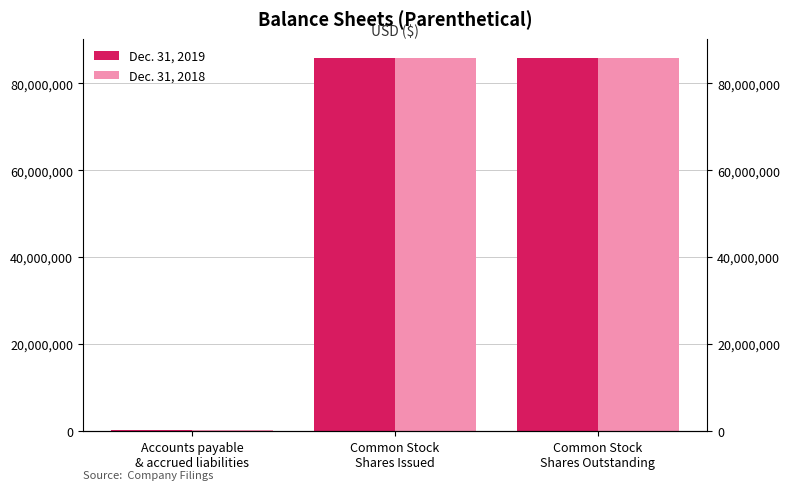

Is it true that Dec. 31, 2018 equals 134870292 at Common Stock
Shares Issued?

False